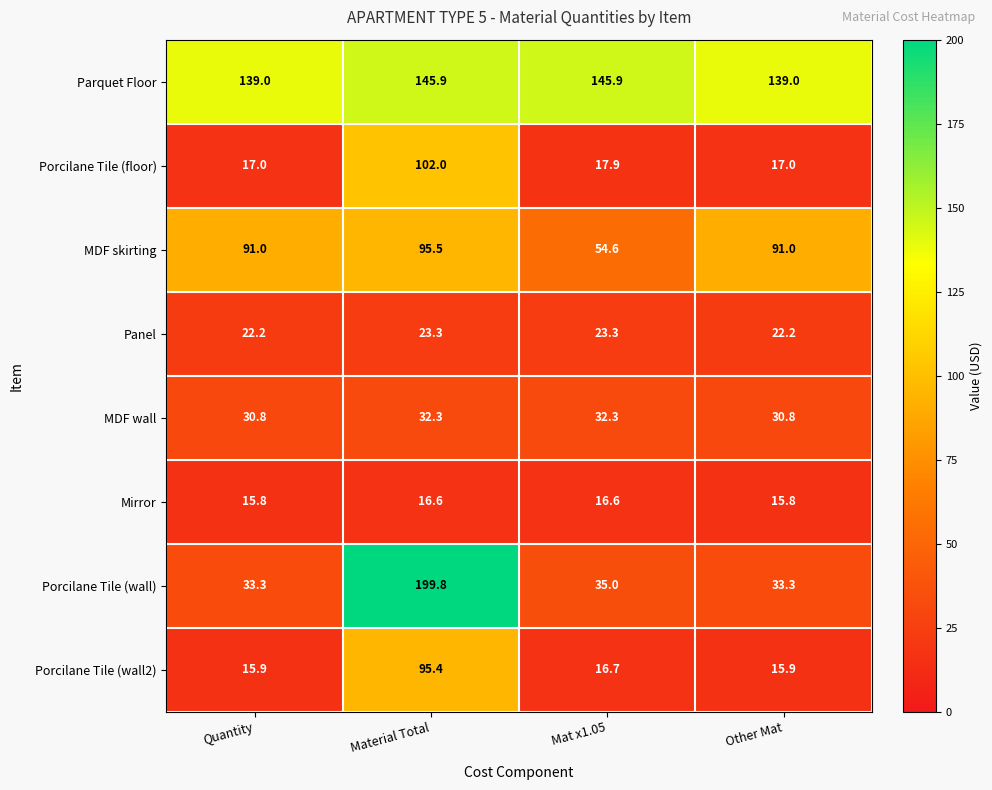

How many data points in Porcilane Tile (floor) are above 17?

2